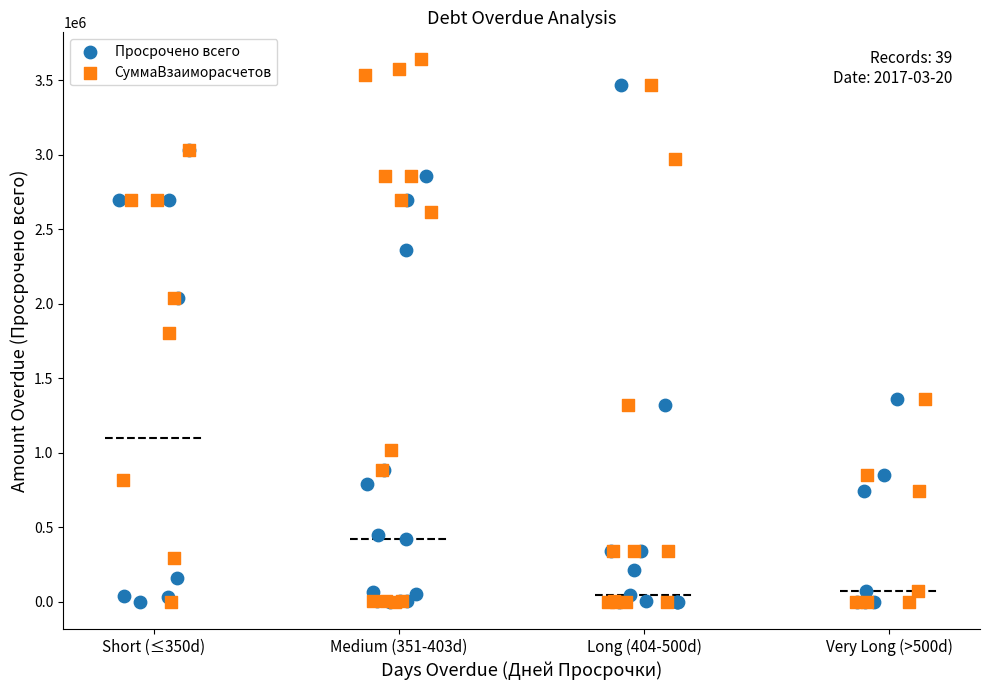

Which series has the widest spread of Y values?

СуммаВзаиморасчетов